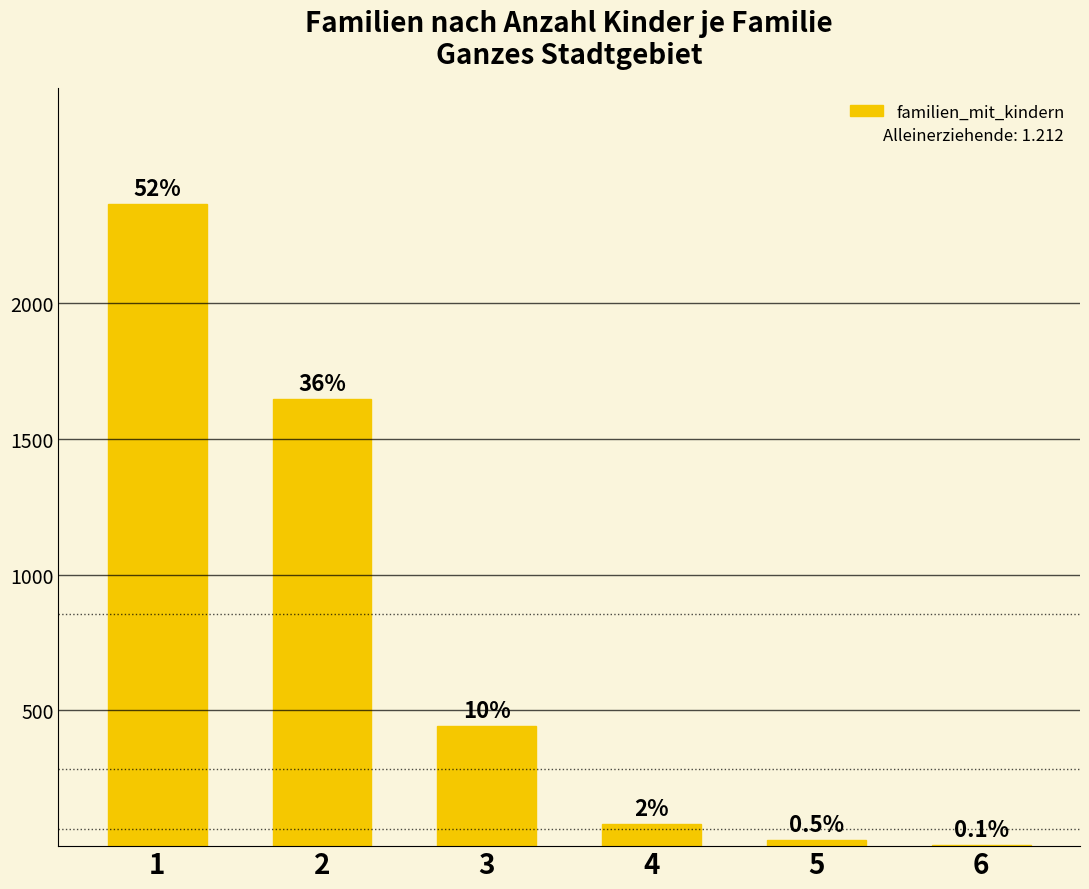

Is it true that the value at 1 is 2365?

True